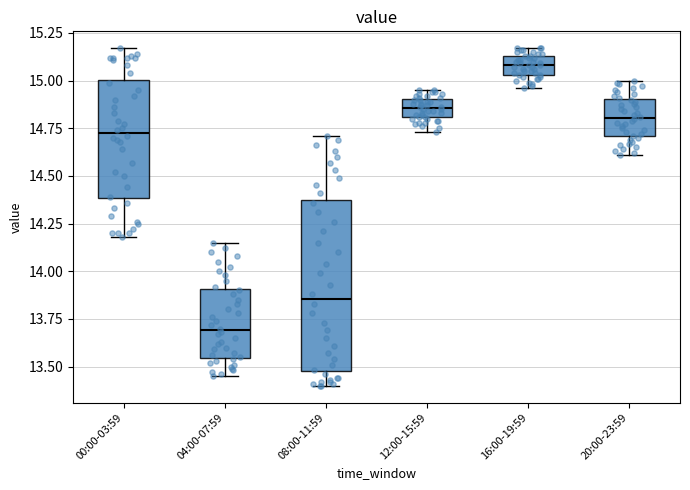

Reading left to right, transcribe this box plot: for each box, give where its median line is, the range the box spans, and where its two whiskers end, as read against the y-axis. The values are not printed on the chart, so give them approximately, as read against the axis.

00:00-03:59: median 14.75, box 14.40 to 15.00, whiskers 14.20 to 15.15
04:00-07:59: median 13.70, box 13.55 to 13.90, whiskers 13.45 to 14.15
08:00-11:59: median 13.85, box 13.50 to 14.35, whiskers 13.40 to 14.70
12:00-15:59: median 14.85, box 14.80 to 14.90, whiskers 14.75 to 14.95
16:00-19:59: median 15.10, box 15.05 to 15.15, whiskers 14.95 to 15.15 (just above the box's upper edge)
20:00-23:59: median 14.80, box 14.70 to 14.90, whiskers 14.60 to 15.00